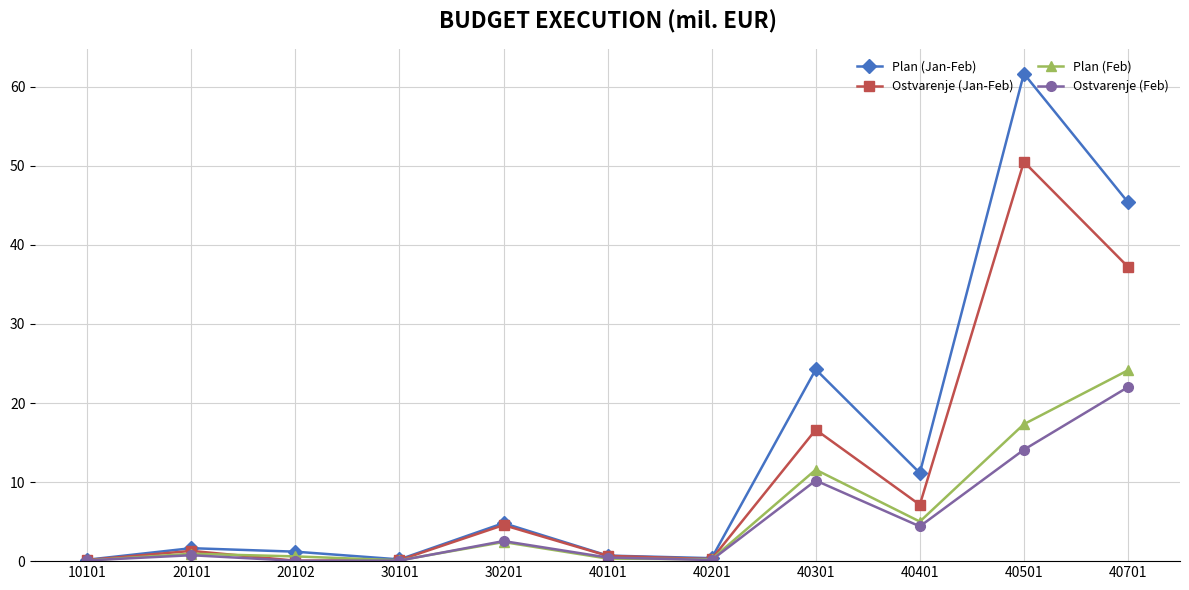

Is it true that Ostvarenje (Feb) equals 4.4 at 40401?

True